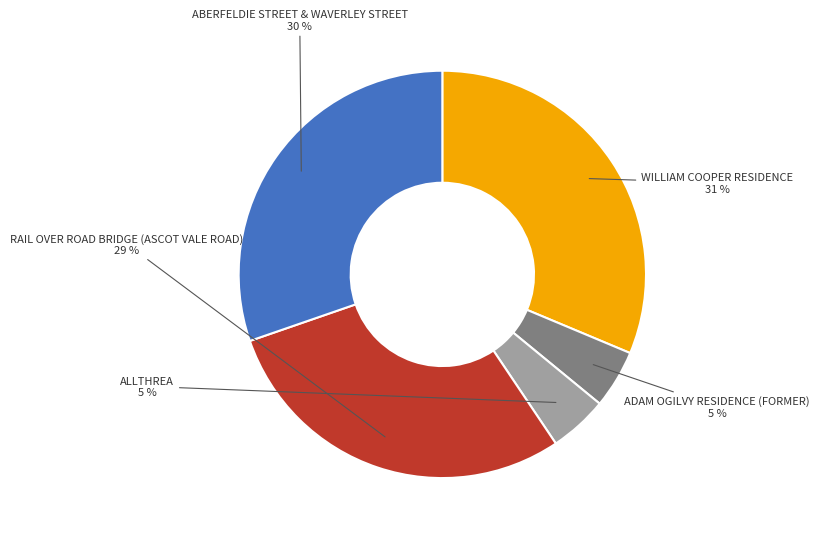

Combined, do ADAM OGILVY RESIDENCE (FORMER) and ABERFELDIE STREET & WAVERLEY STREET account for over 50%?

No